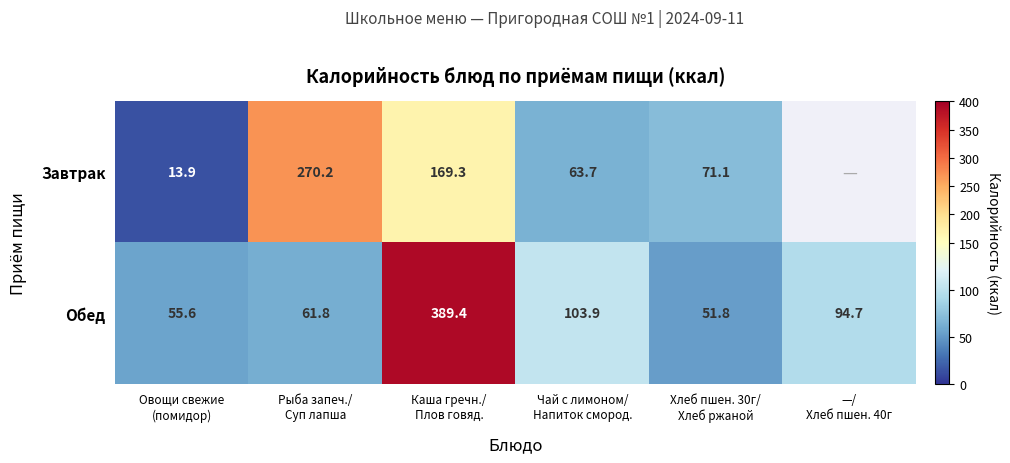

What is the sum of the Завтрак values at Хлеб пшен. 30г/ Хлеб ржаной and Каша гречн./ Плов говяд.?

240.4